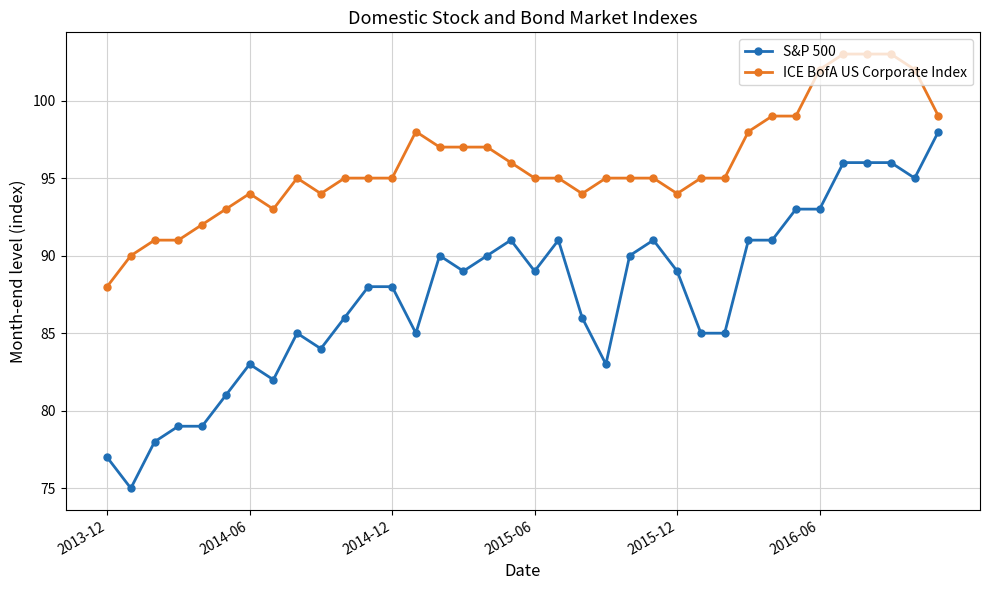

Is this an area chart (filled region under the line)?

No